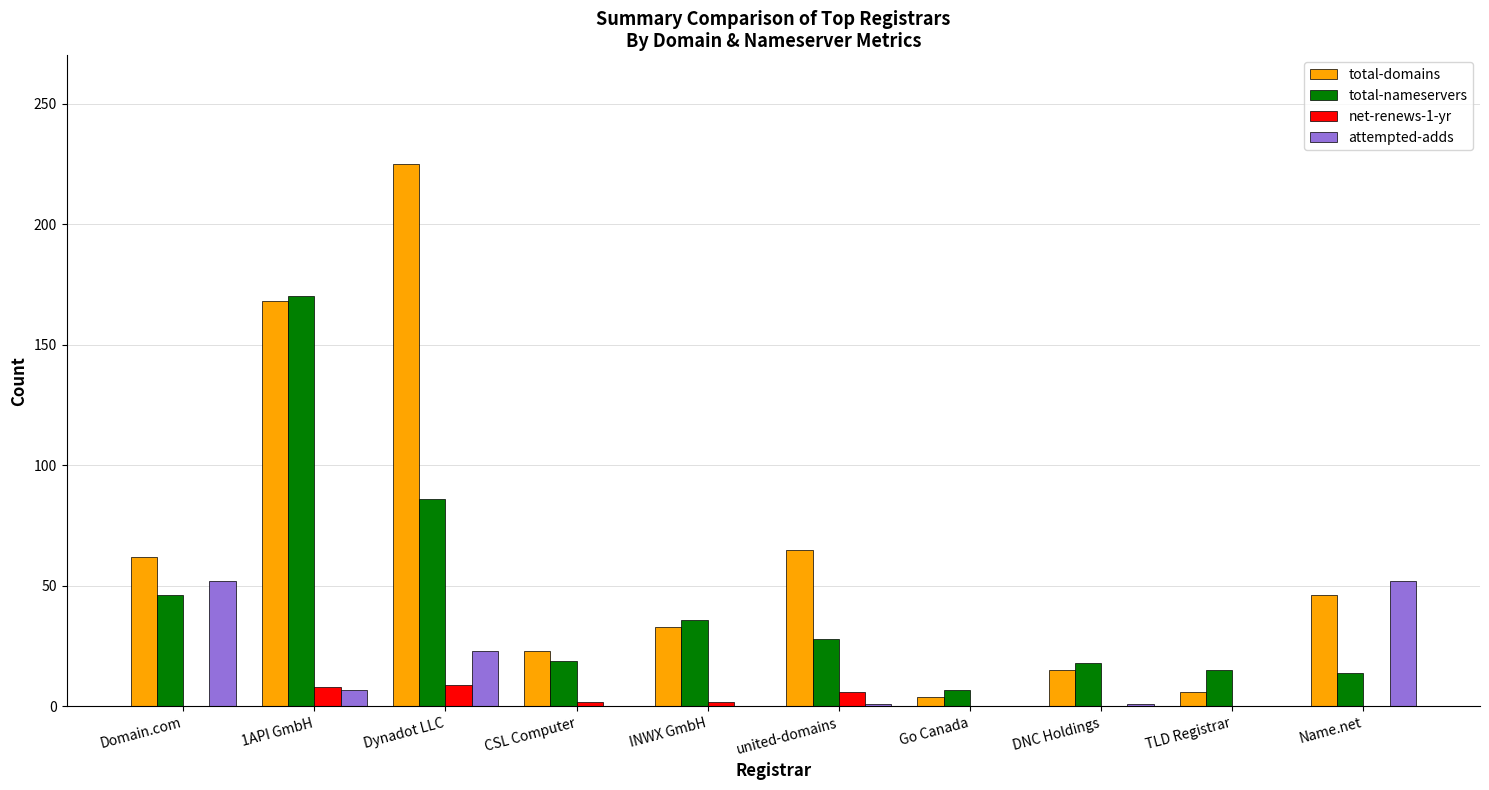

Which series has the largest total across all categories?

total-domains